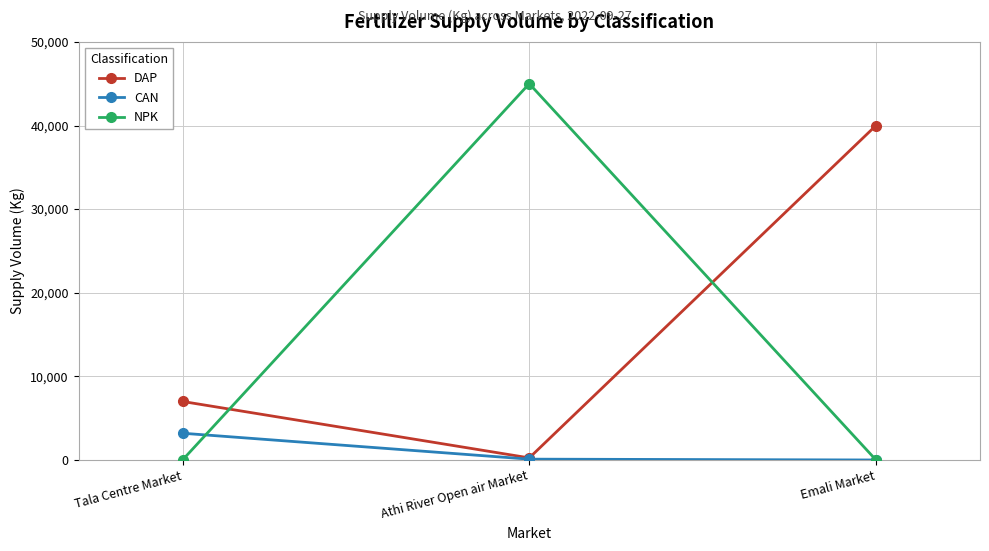

What is the average value of the CAN series?

1100